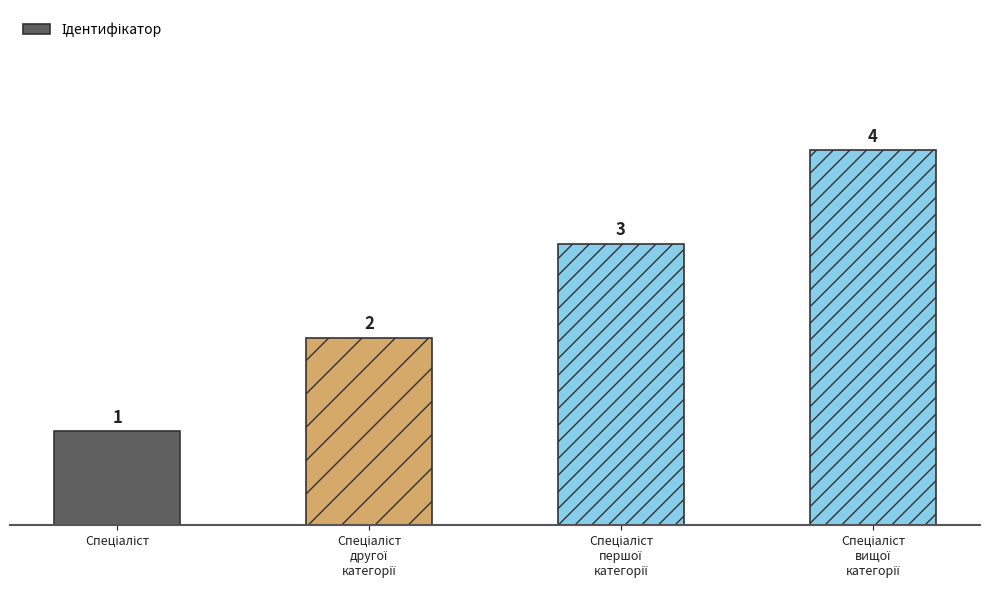

Count the values in the range 2 to 4.

3